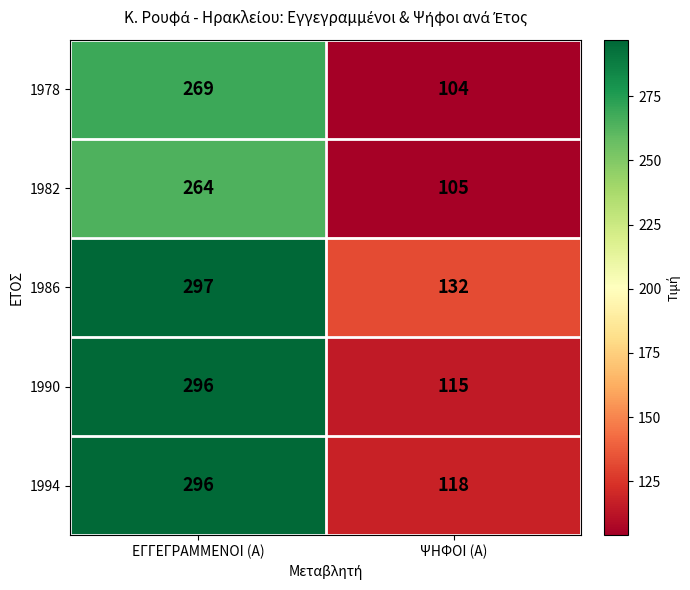

Reading left to right, what are all the values shown in this chart?

1978: 269	104
1982: 264	105
1986: 297	132
1990: 296	115
1994: 296	118